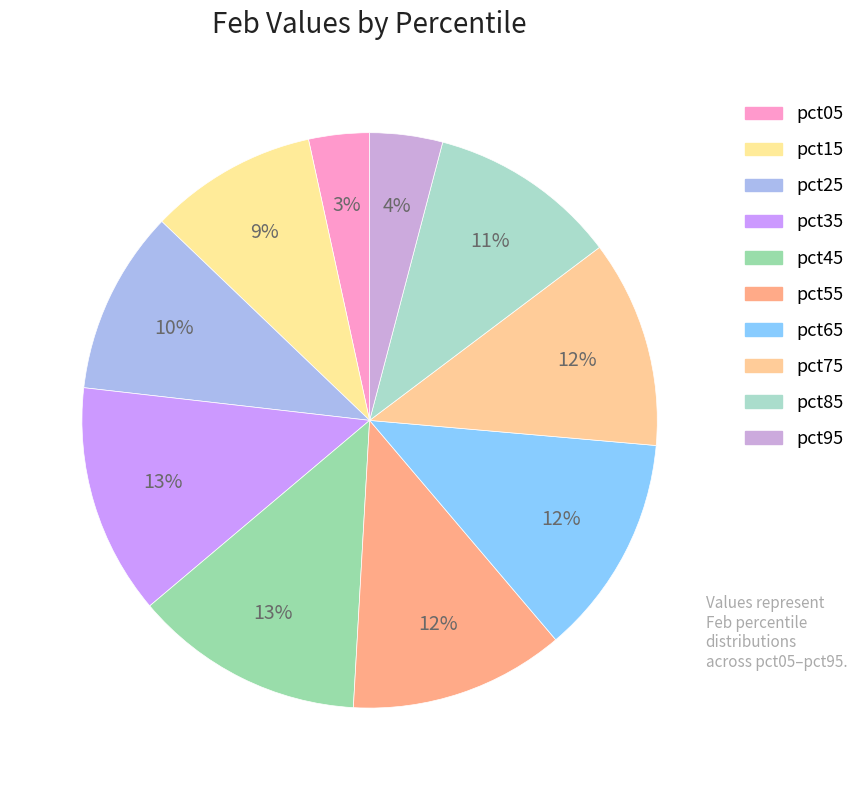

Is the sum of pct65 and pct95 greater than half?

No